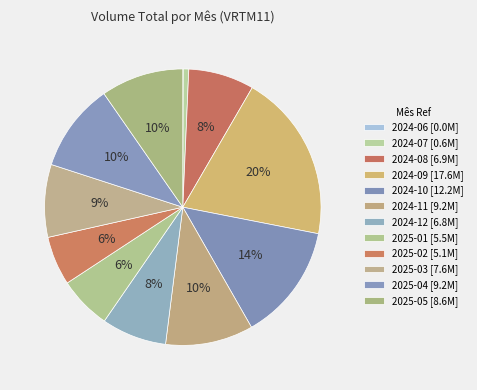

To the nearest percent, what is the difference between the 2024-06 and 2025-01 slice percentages?

6%